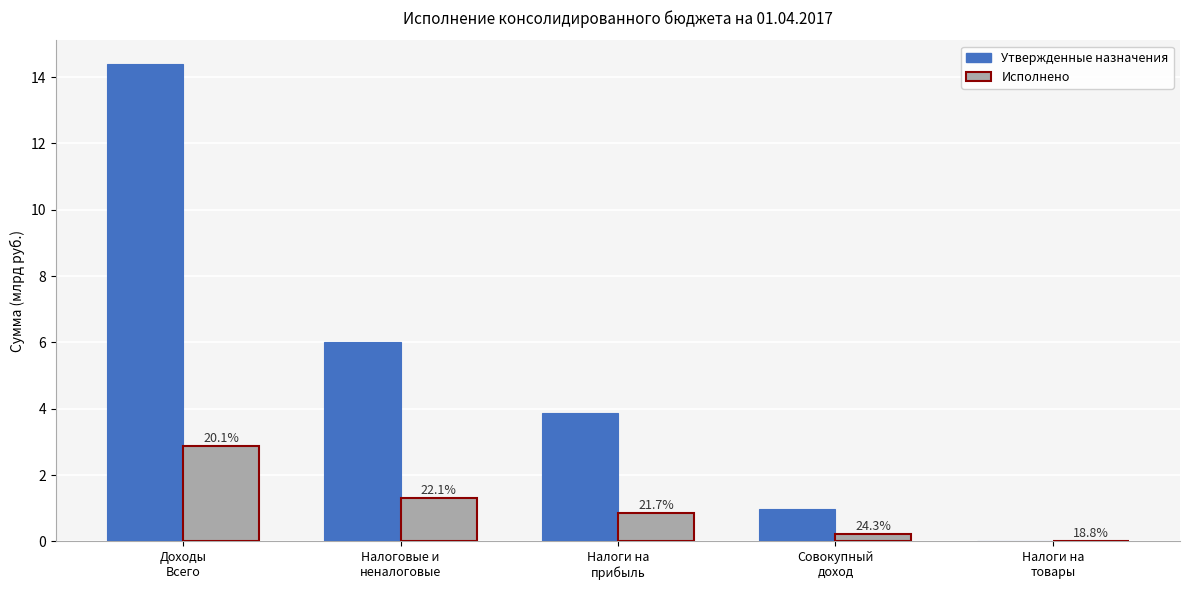

Are the bars horizontal?

No